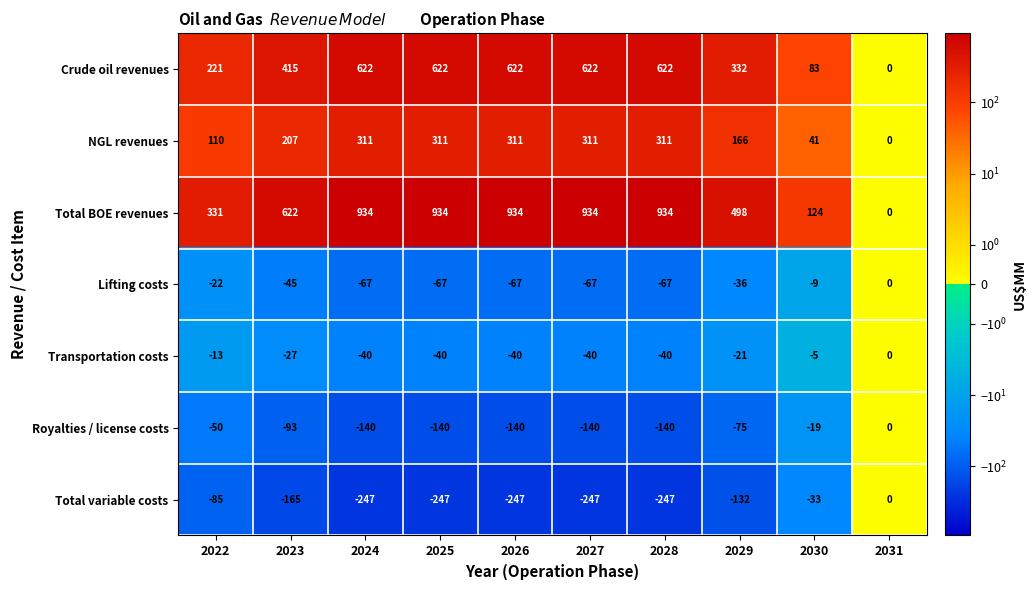

At which label does Lifting costs first exceed -45?

2022